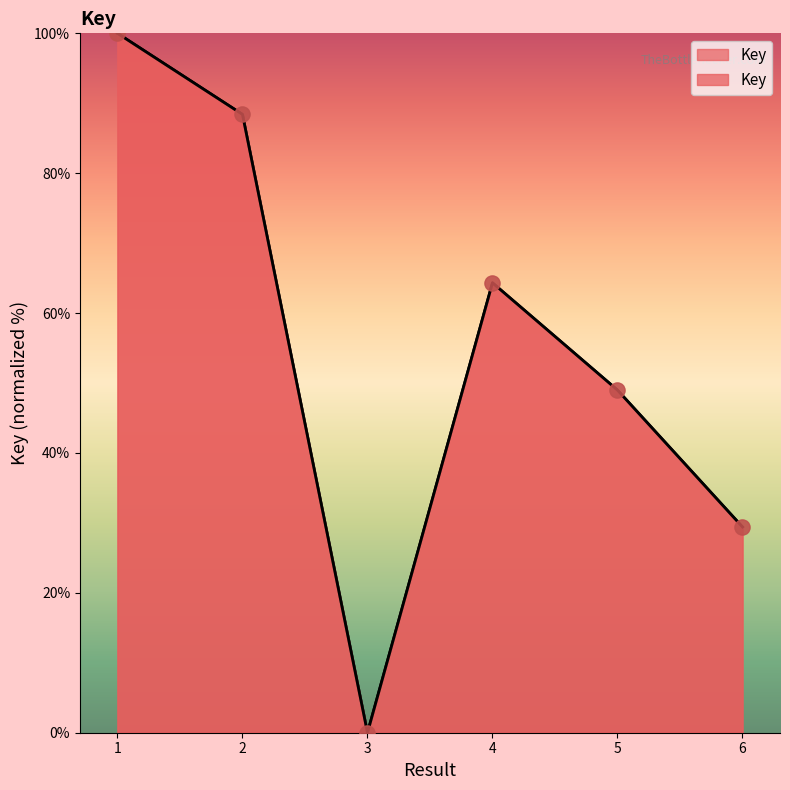

Approximately how many times larger is the value at 6 compared to 2?

0.3